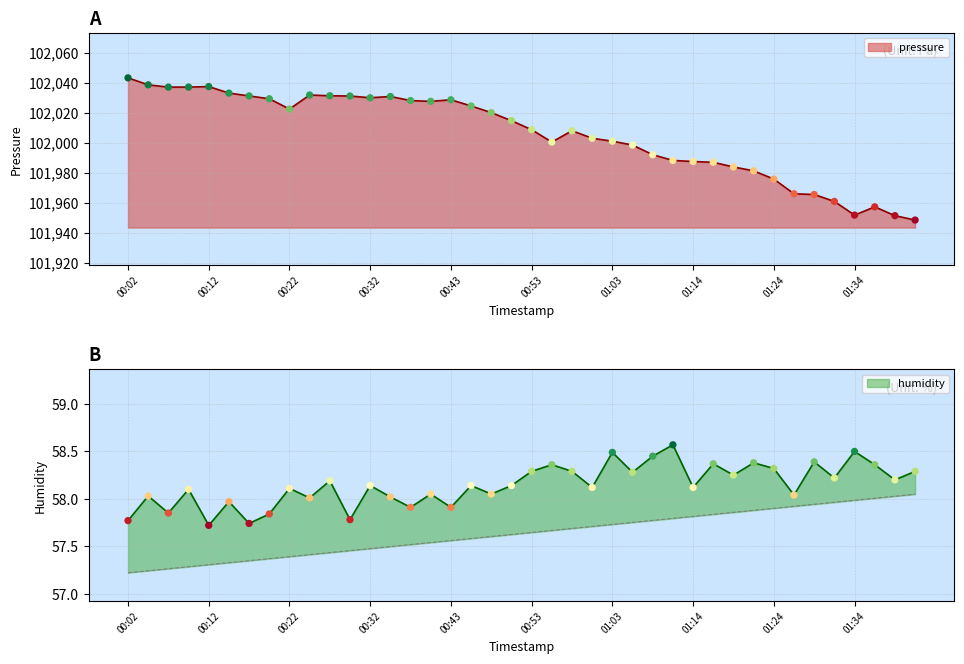

Is the value of pressure at 00:45 greater than the value of humidity at 00:58?

Yes